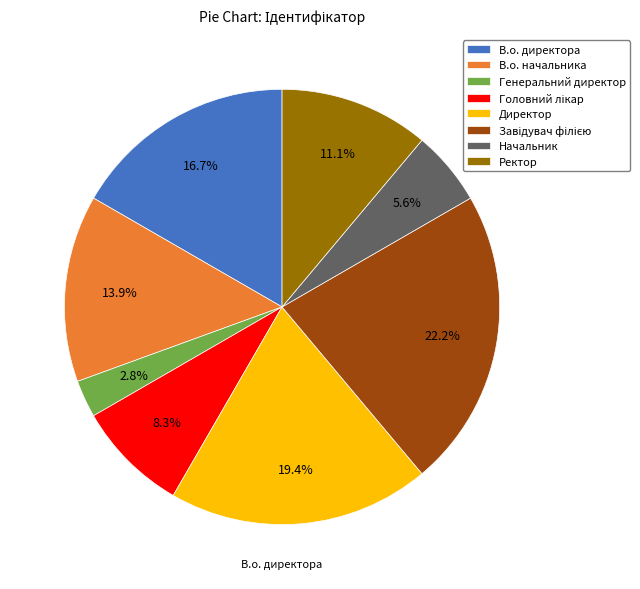

To the nearest percent, what is the average slice percentage?

12%